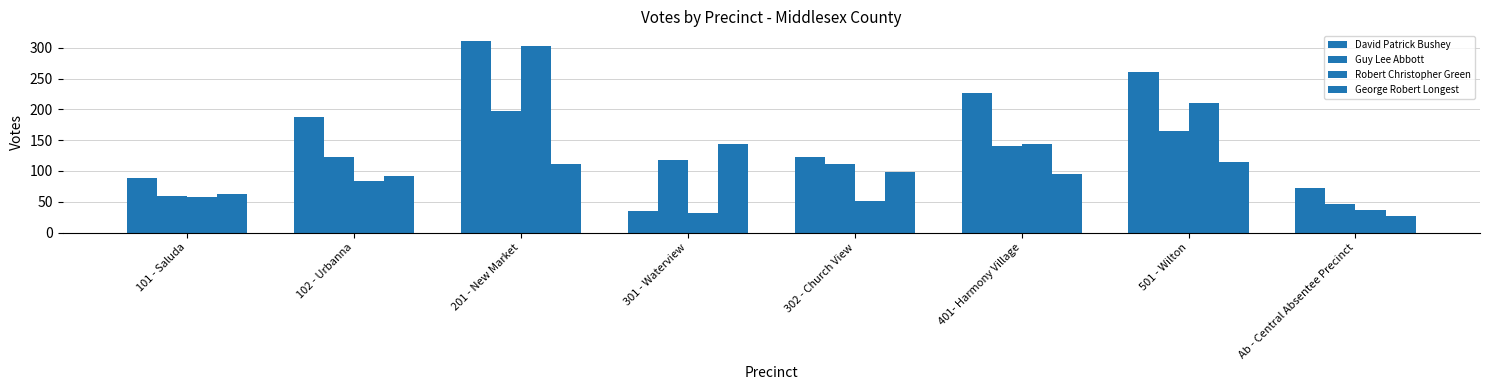

What is the difference between the highest and lowest values at 501 - Wilton?

146